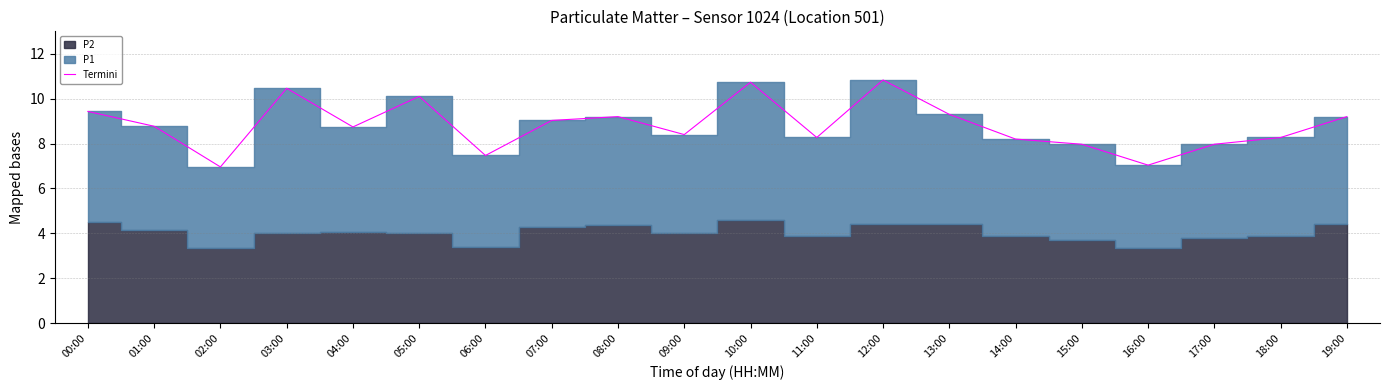

The value at 12:00 is 10.8. True or false?

True